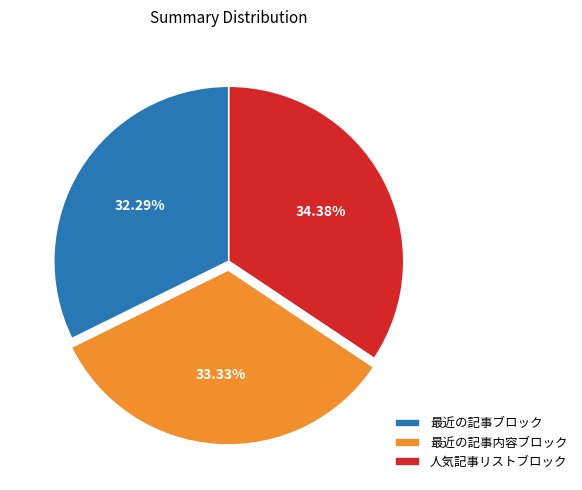

Which category has the smallest portion of the pie?

最近の記事ブロック